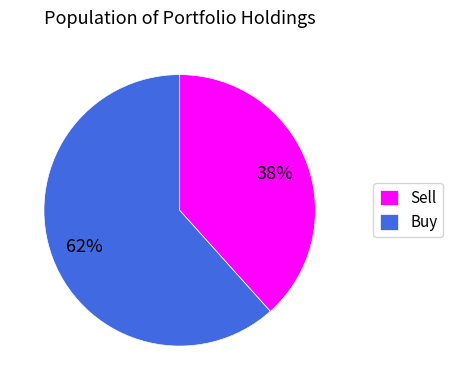

Rank the categories by value from lowest to highest.

Sell, Buy